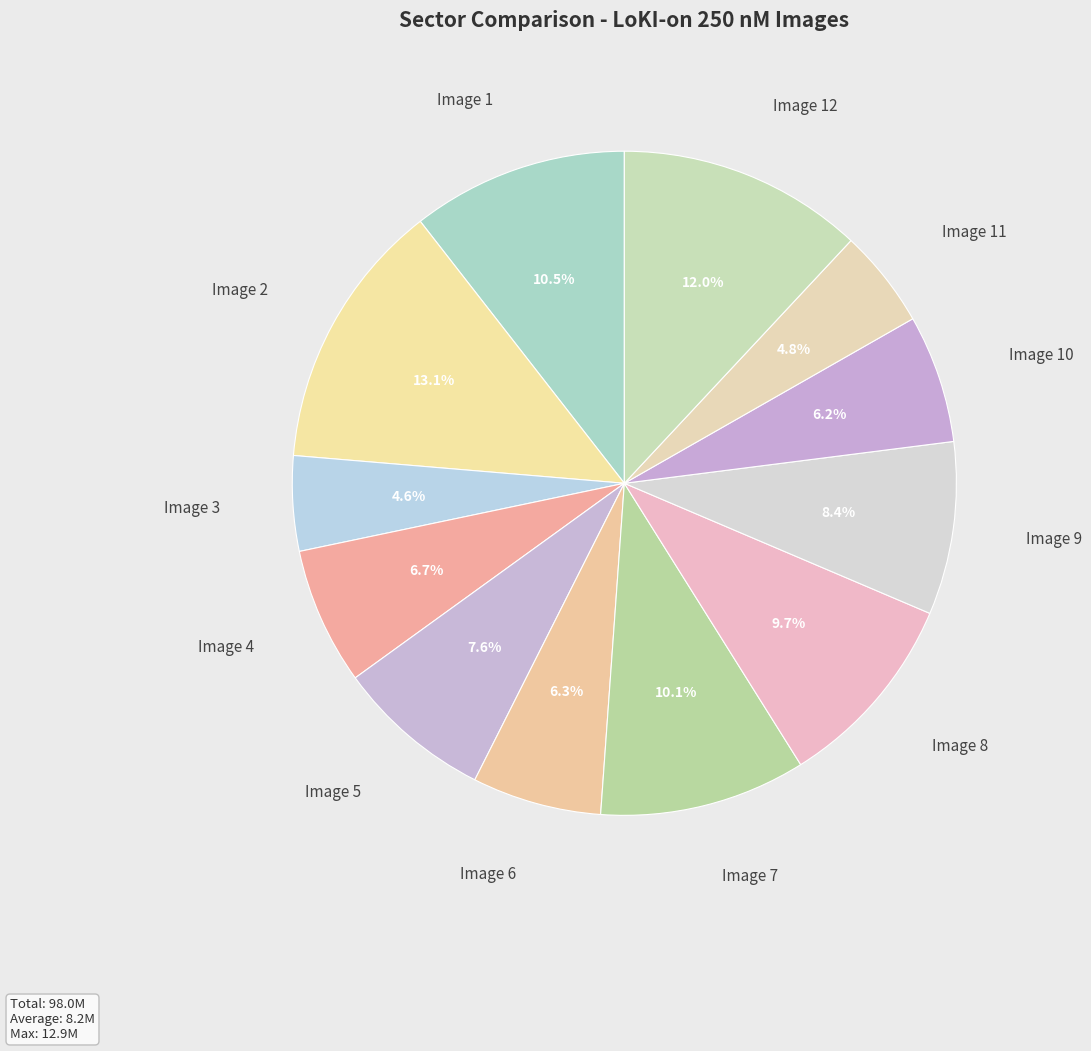

Is it true that Image 12 is 12% of the pie?

True